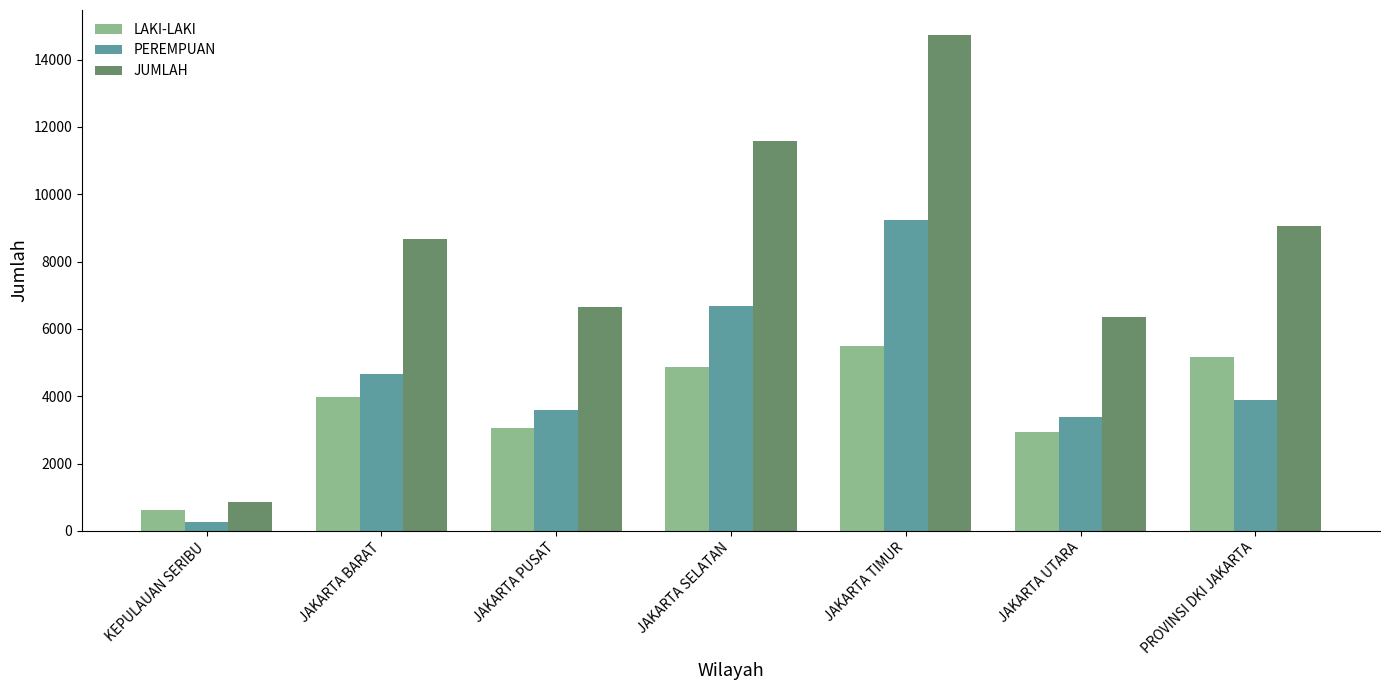

The PEREMPUAN series shows 5317 at JAKARTA PUSAT. True or false?

False